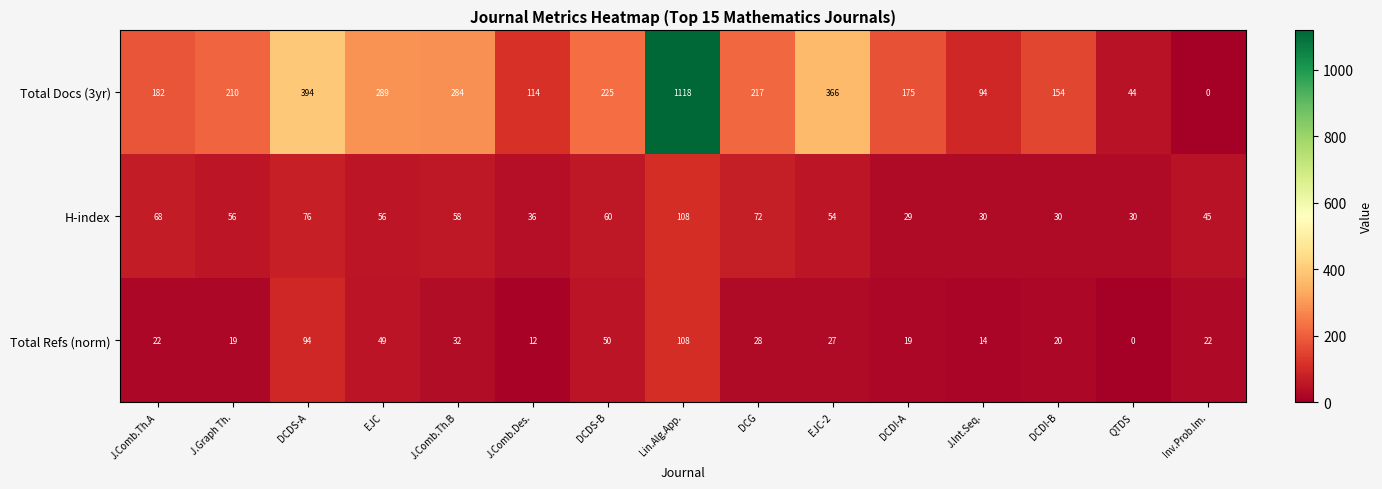

What is the minimum value for H-index?

29